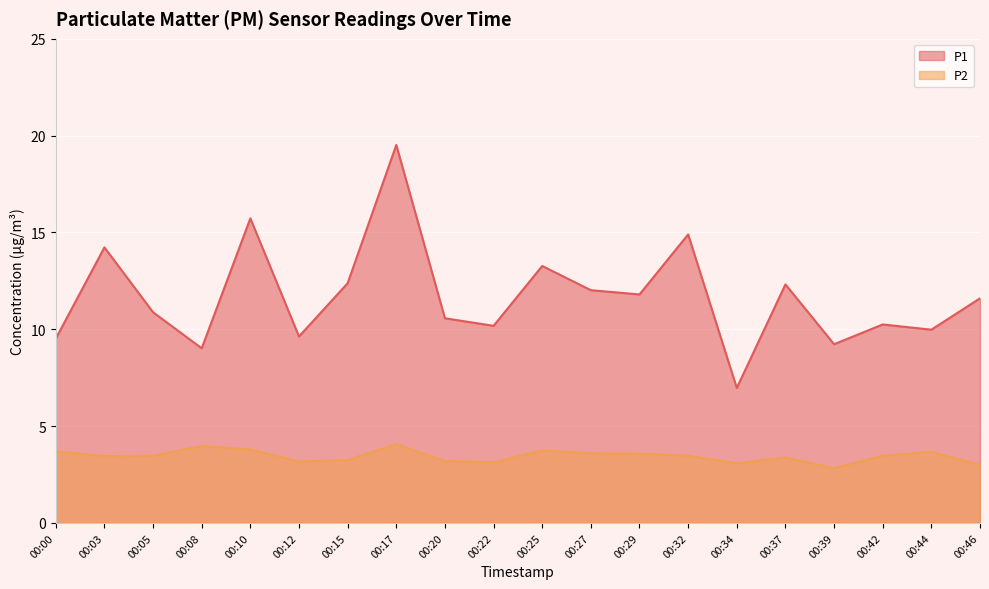

True or false: P1 has a value of 9.2 at 00:39.

True